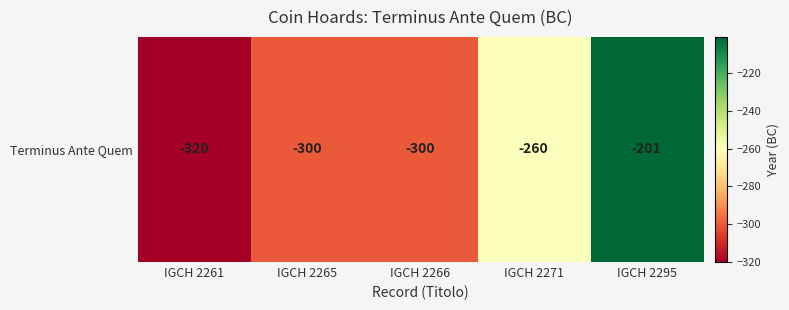

What is the difference between the values at IGCH 2271 and IGCH 2261?

60